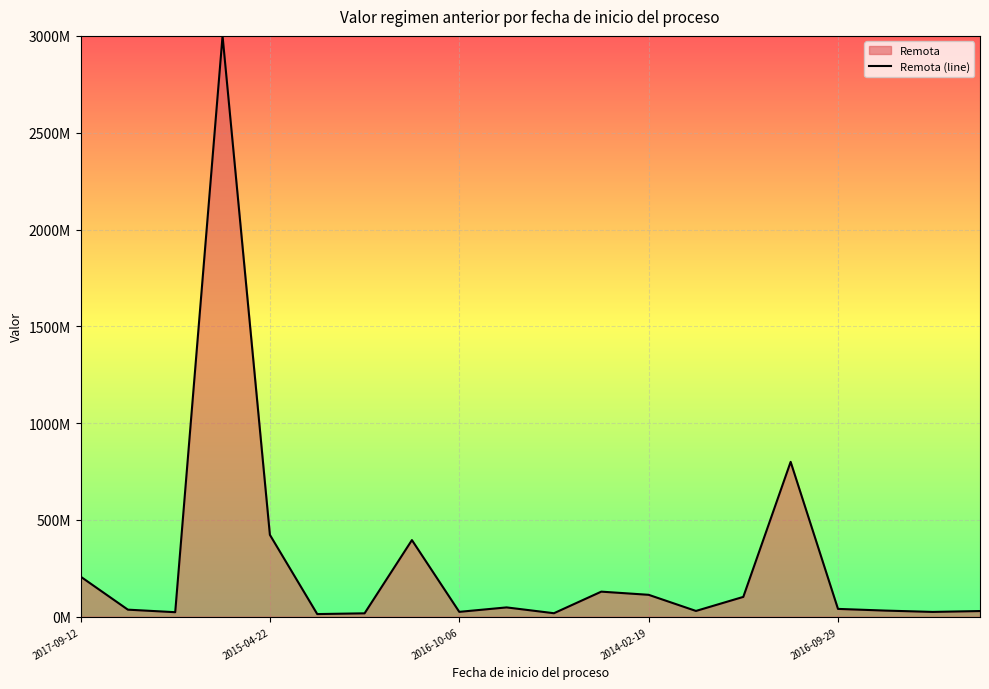

How many values are below 40534336?

10